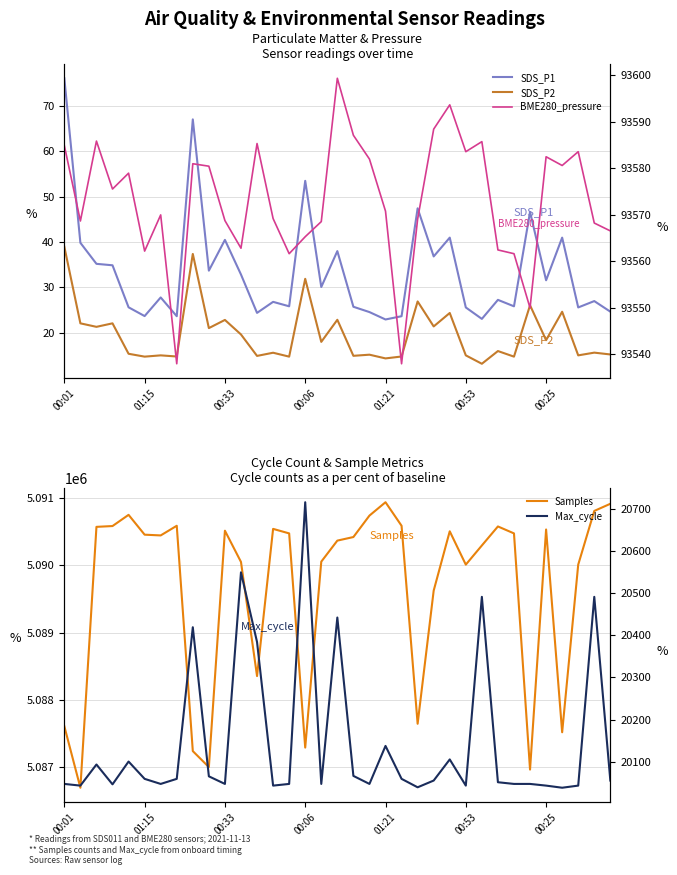

Rank the categories by Samples value from highest to lowest.

20, 34, 33, 01:21, 19, 7, 21, 00:06, 27, 00:33, 13, 30, 10, 24, 14, 28, 00:53, 00:25, 18, 17, 26, 16, 11, 25, 32, 23, 12, 22, 00:01, 31, 15, 8, 9, 29, 01:15